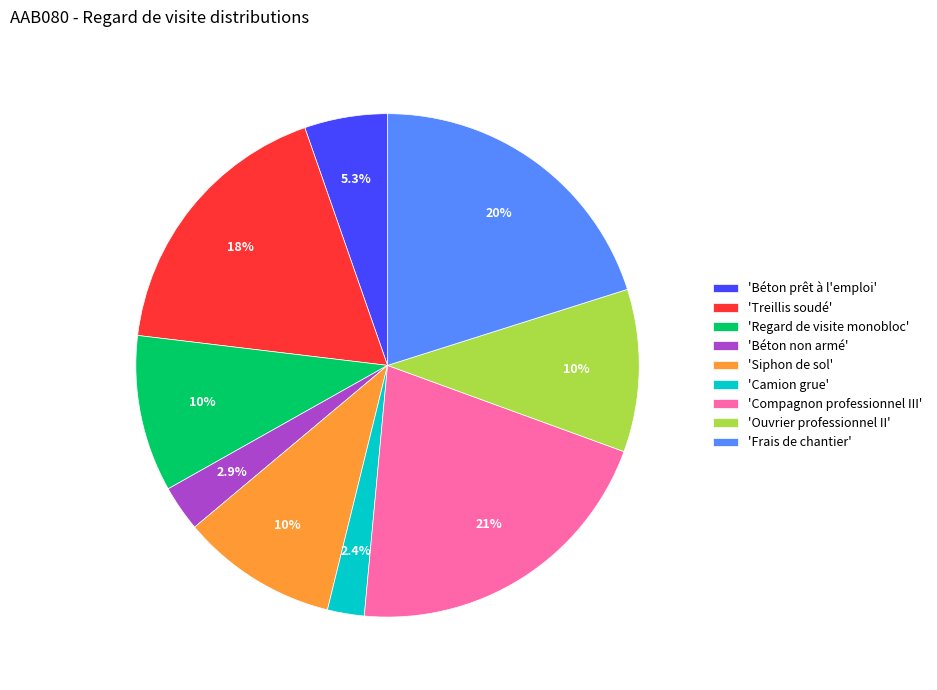

How many slices are in this pie chart?

9